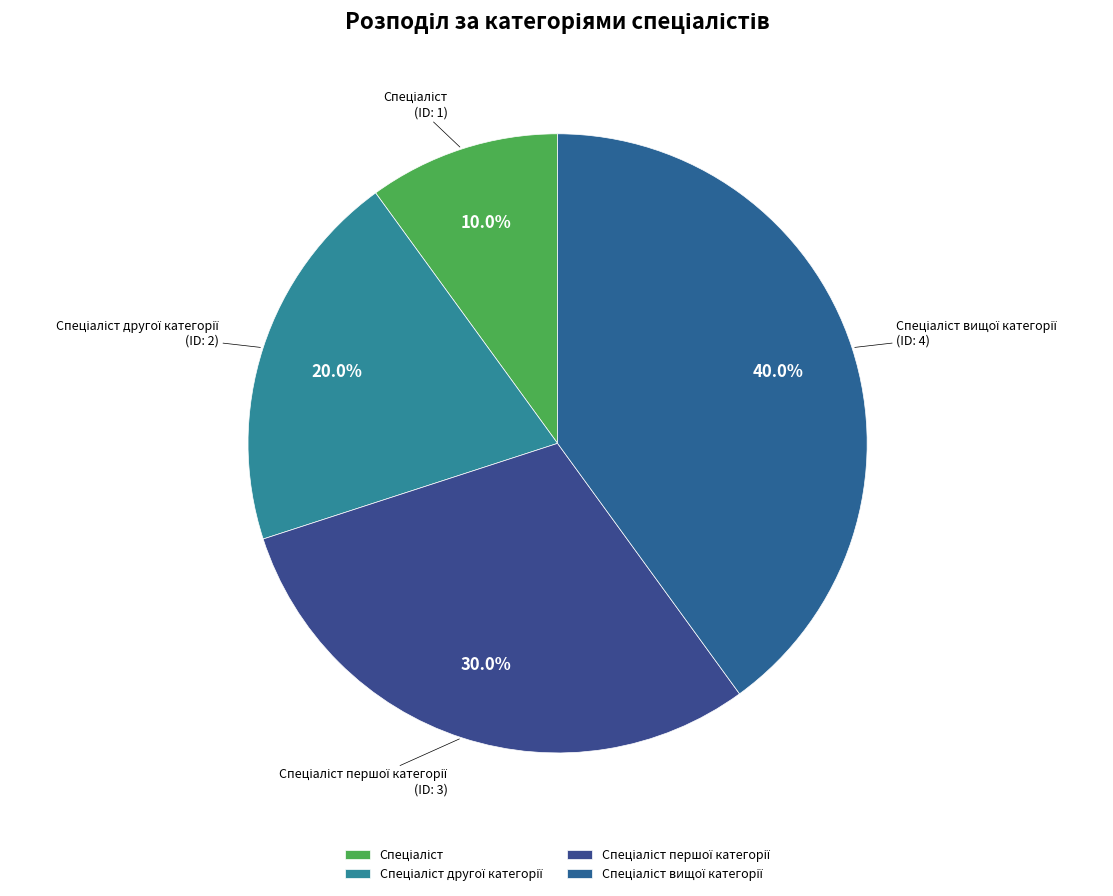

Does any single category account for the majority?

No